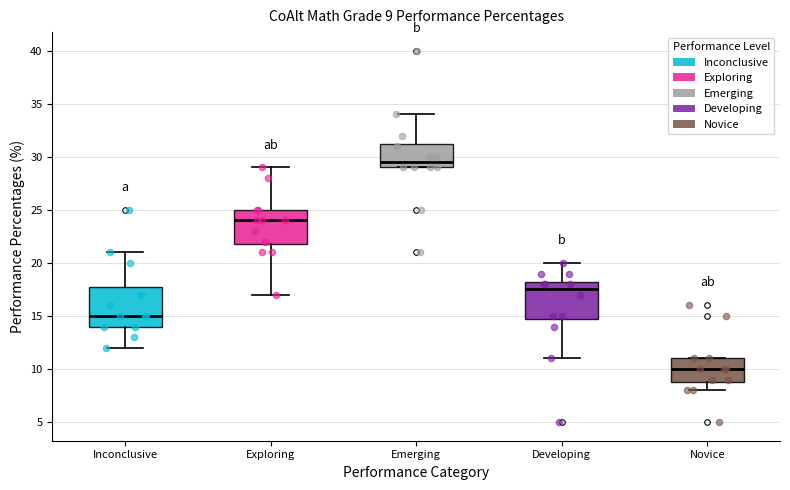

Which box's median line is the highest?

Emerging